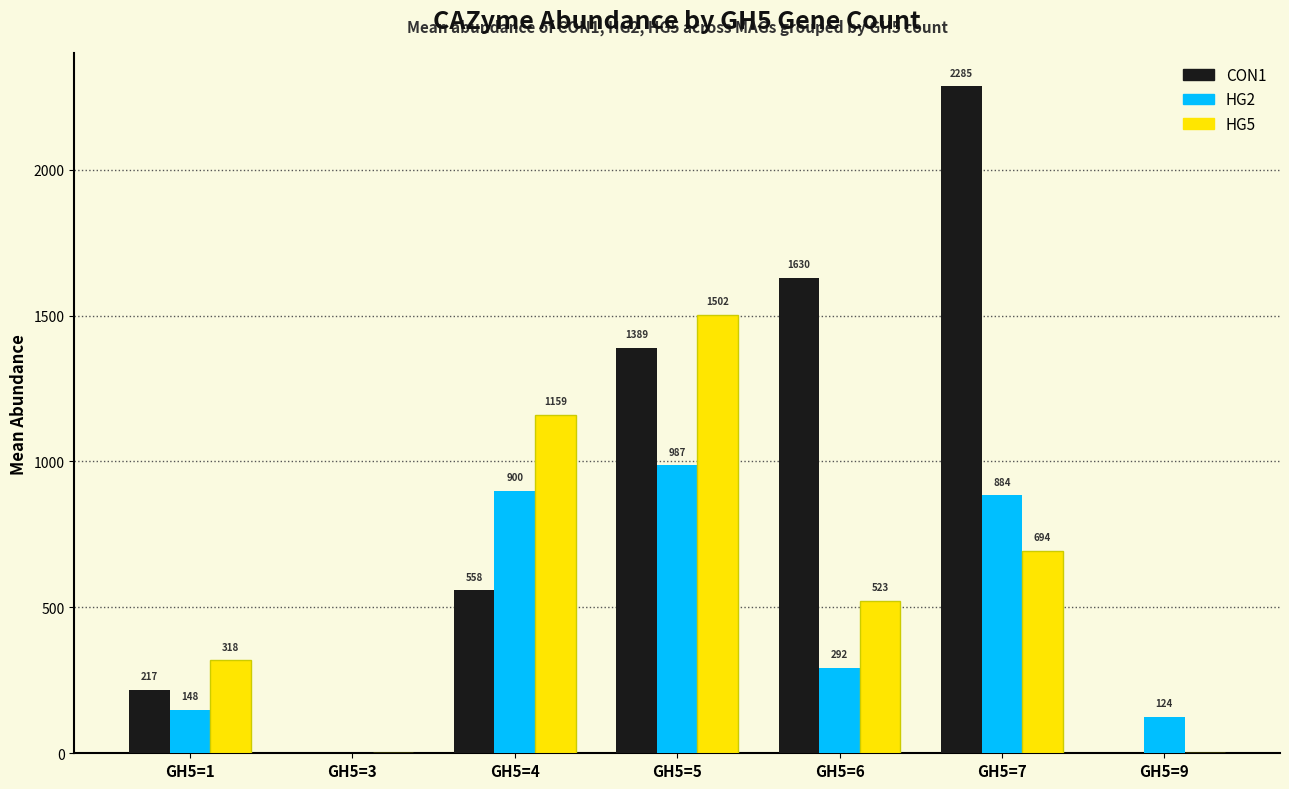

Is it true that CON1 equals 371.7 at GH5=4?

False